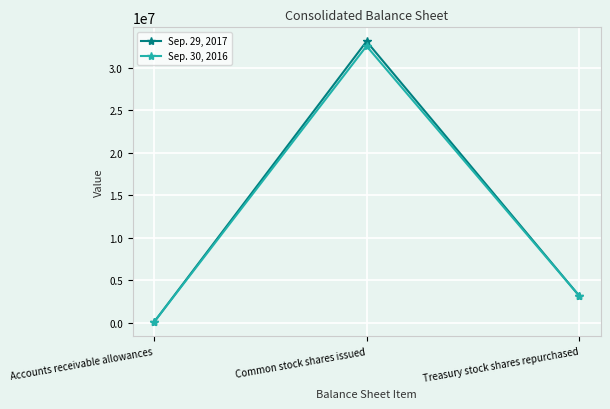

Reading left to right, what are all the values shown in this chart?

Sep. 29, 2017: 16035	33117473	3135927
Sep. 30, 2016: 17028	32564252	3135927